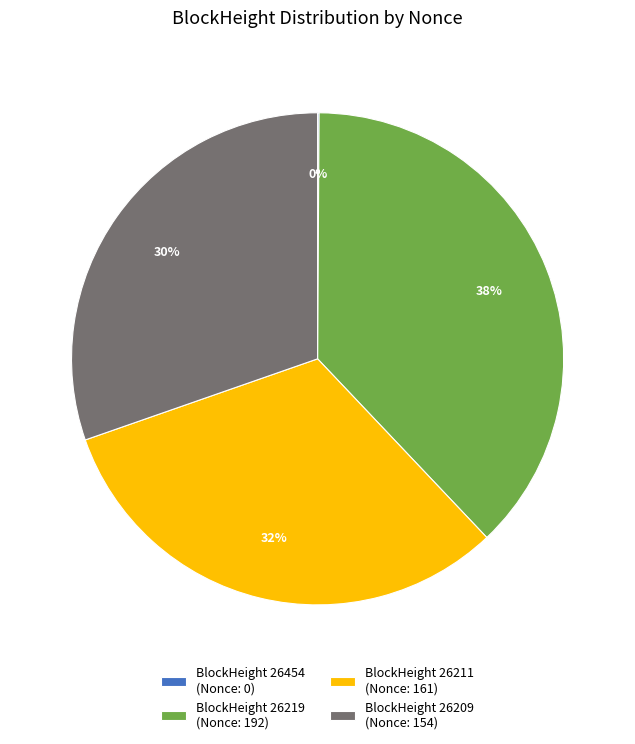

Which category has the biggest portion of the pie?

BlockHeight 26219 (Nonce: 192)